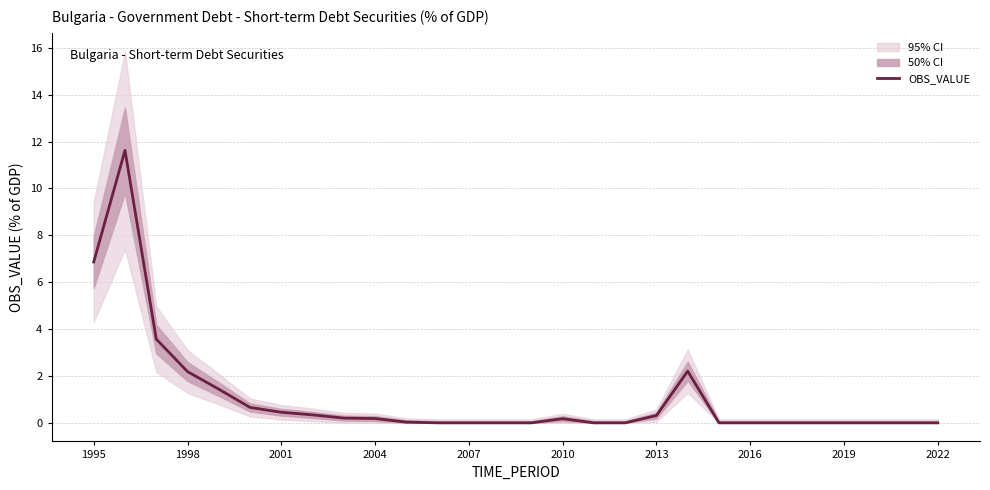

The OBS_VALUE series shows 5.9 at 2016. True or false?

False